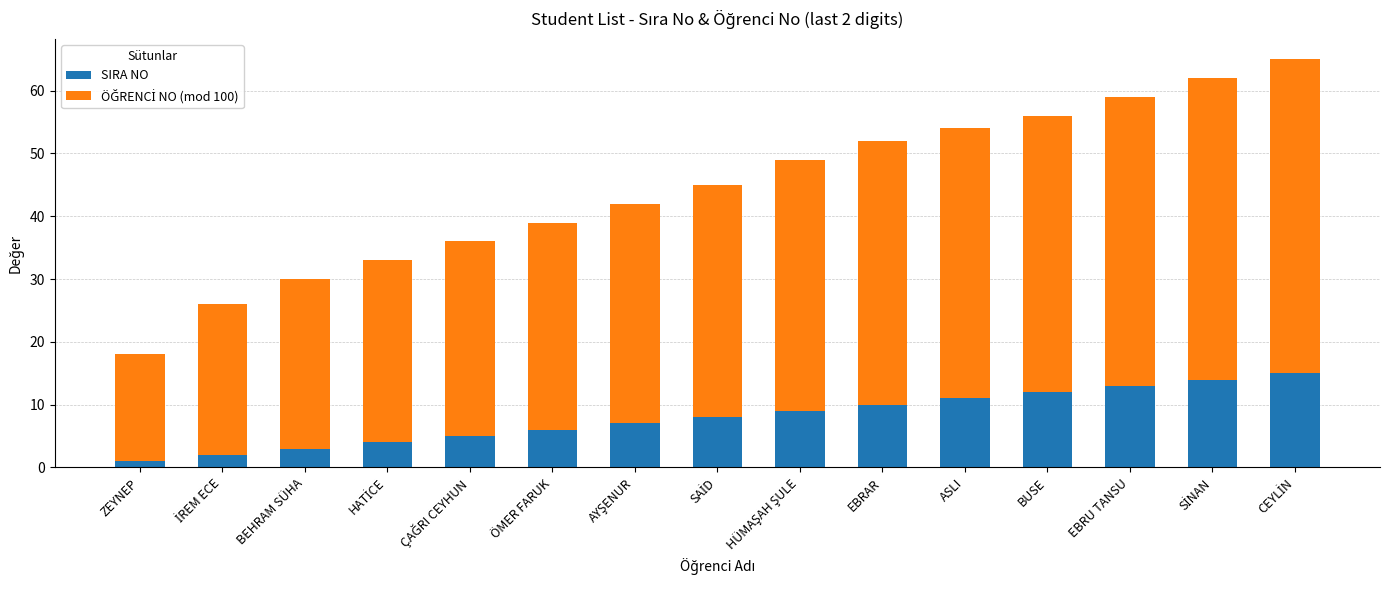

What is the average value of the SIRA NO series?

8